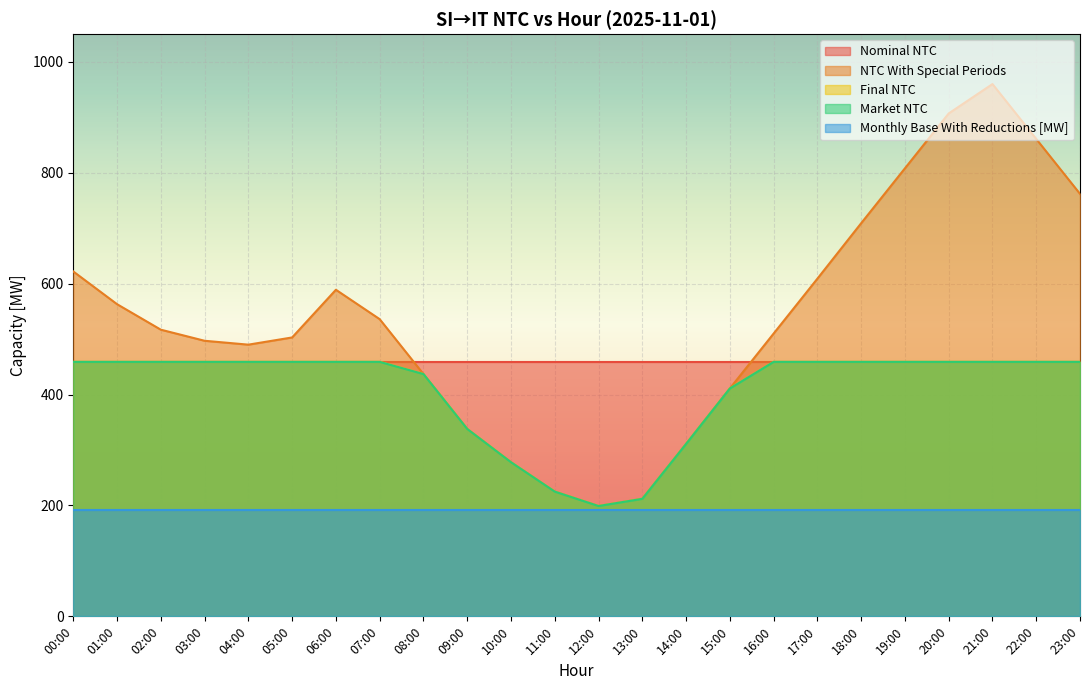

The value of Market NTC at 11:00 is 148. True or false?

False